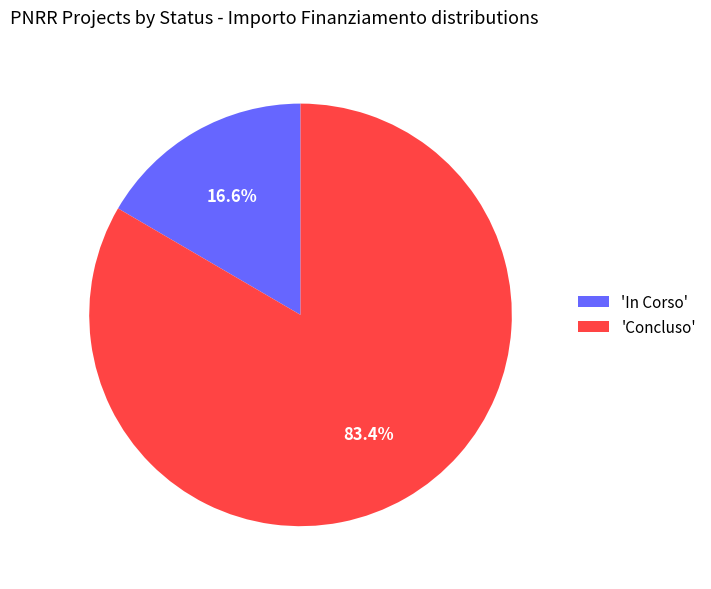

Which slice is the largest?

'Concluso'